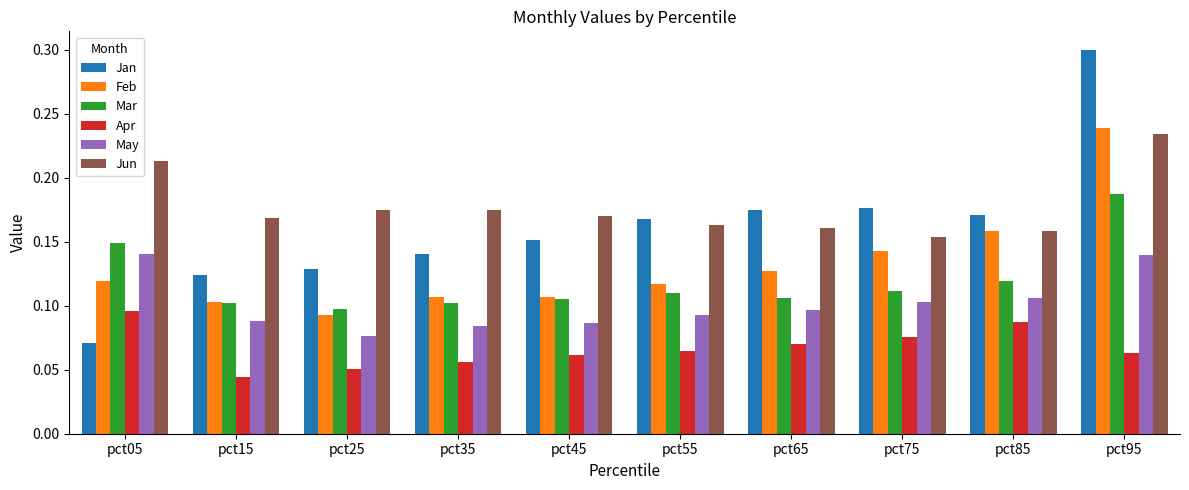

Which series changed the most between pct05 and pct75?

Jan